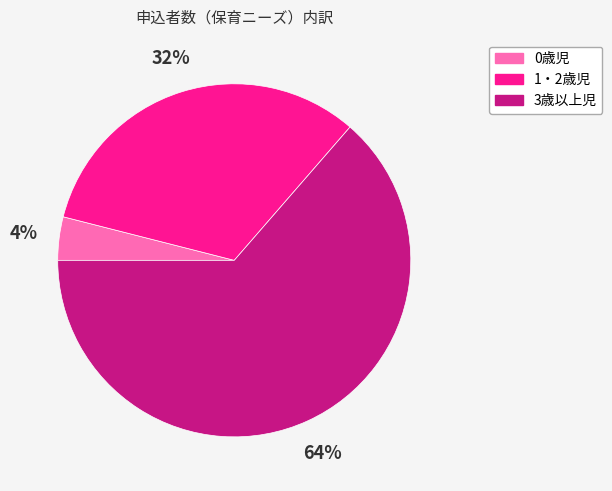

Is it true that 1・2歳児 is 32% of the pie?

True